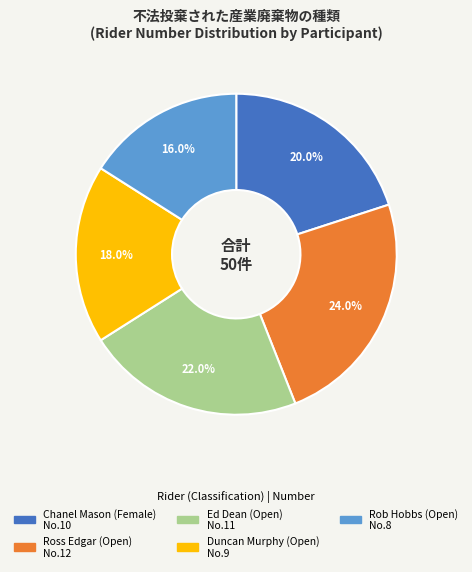

Does Ed Dean account for over 50% of the chart?

No